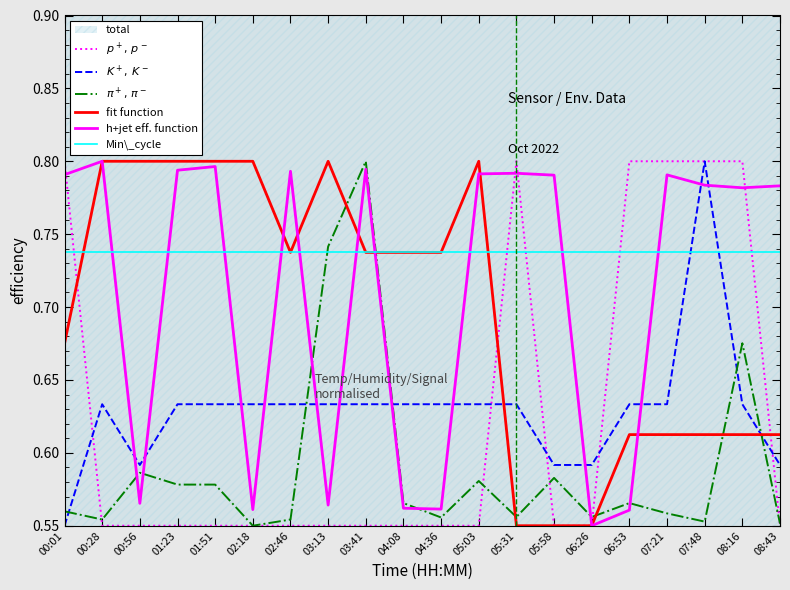

Is it true that $p^+,\,p^-$ equals 0.6 at 03:41?

True